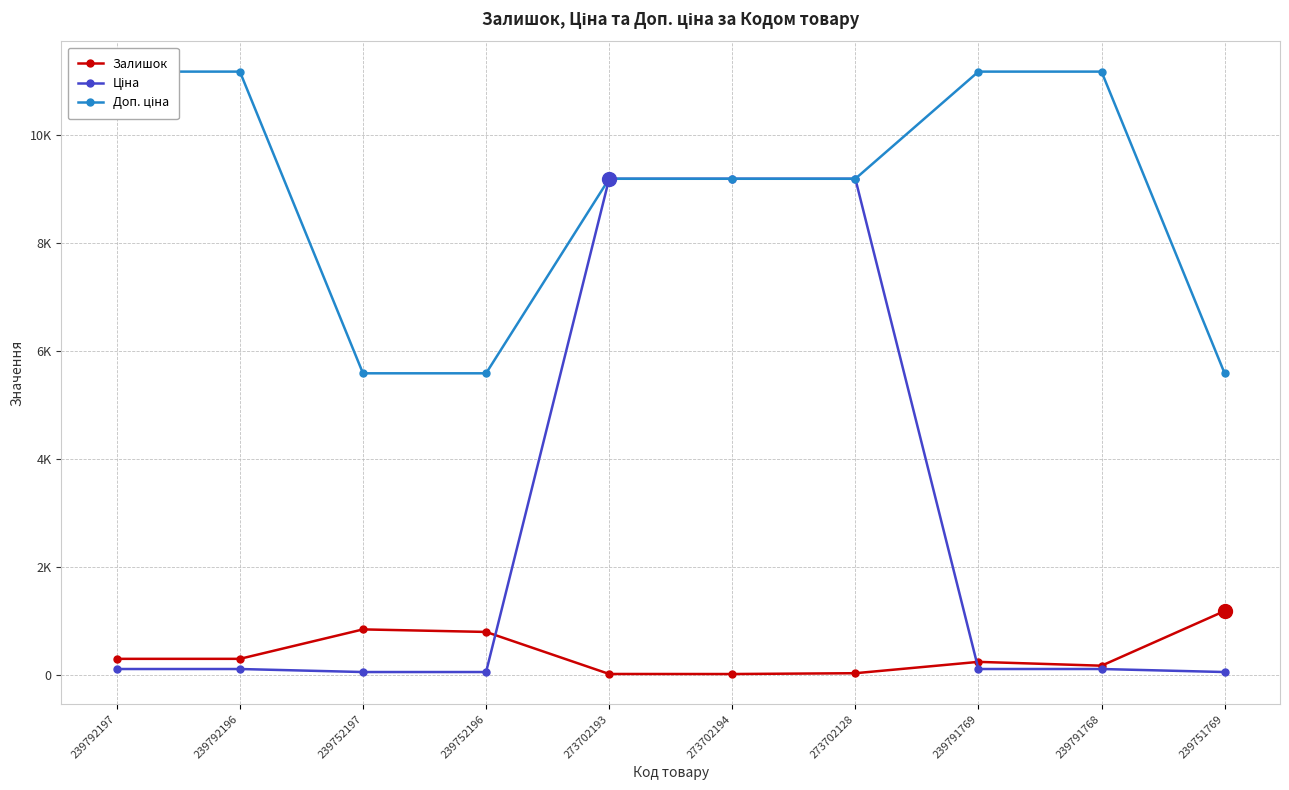

List the series in order of their peak value, lowest first.

Залишок, Ціна, Доп. ціна